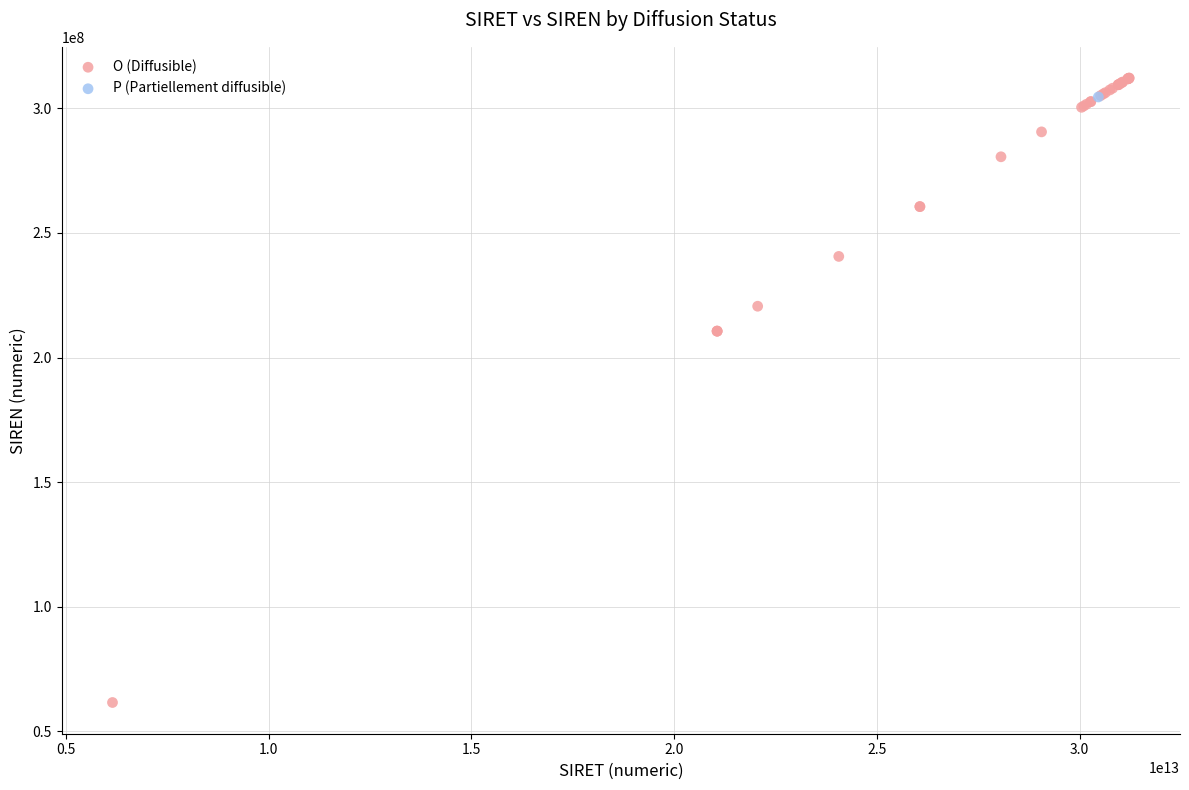

What are all the series names shown in the legend?

O (Diffusible), P (Partiellement diffusible)